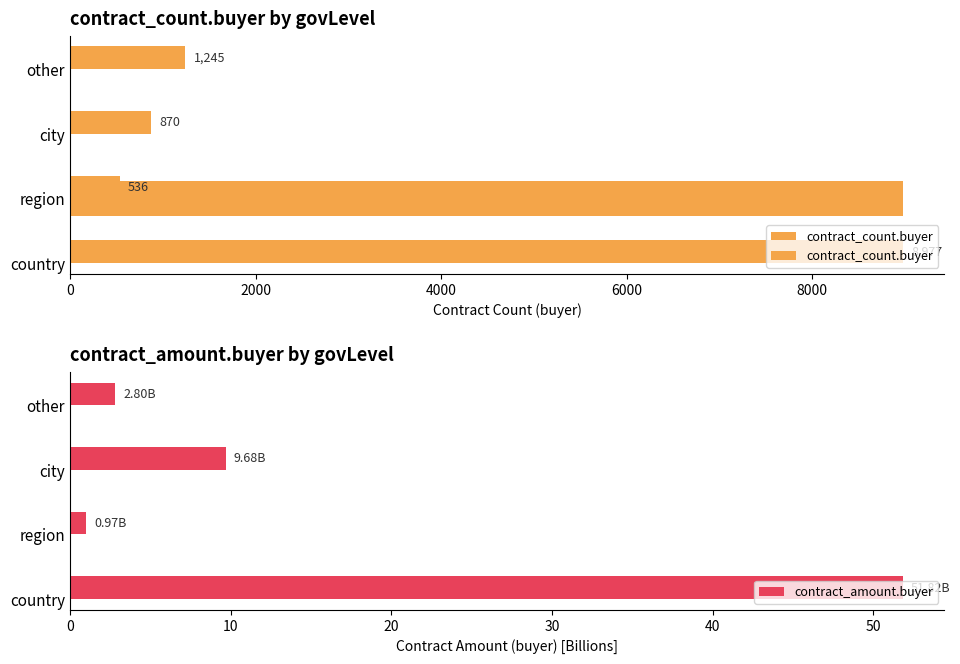

What is the sum of all contract_amount.buyer values?

65.3